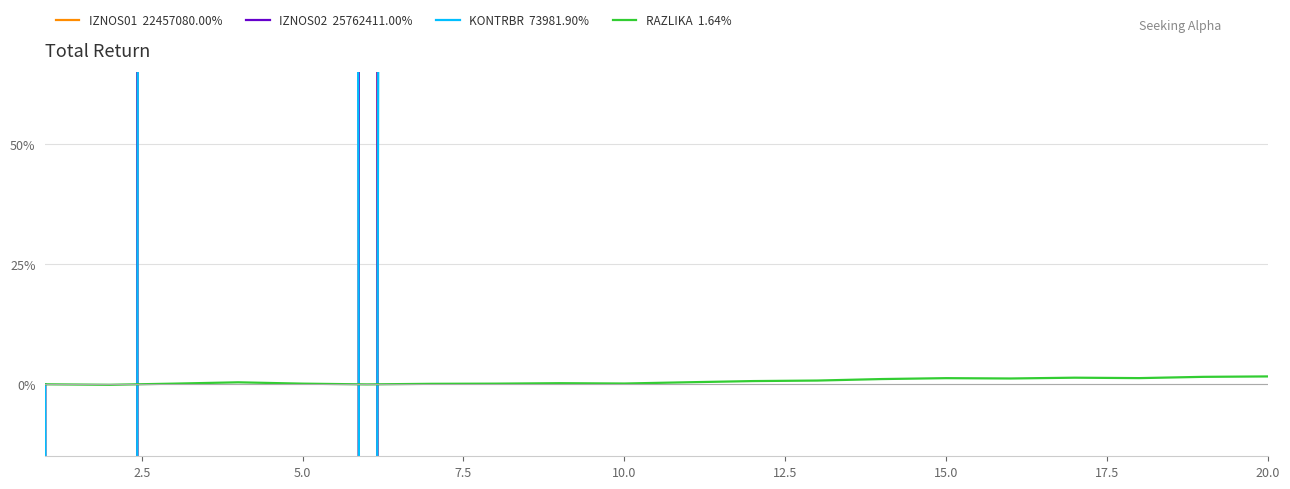

Reading left to right, what are all the values shown in this chart?

IZNOS01: 0.0	-14205.2	18690.0	56586.5	18414.6	-2688.1	13828.3	18662.4	31373.7	22086.3	58373.7	91988.2	106878.6	149685.9	175137.9	165686.1	188540.1	176468.4	212730.8	224570.8
IZNOS02: 0.0	-16296.0	21440.9	64915.2	21124.9	-3083.7	15863.6	21409.2	35991.4	25337.1	66965.4	105527.4	122609.4	171717.3	200915.4	190072.5	216290.2	202441.8	244041.5	257624.1
KONTRBR: 0.0	-46.8	61.6	186.4	60.7	-8.9	45.6	61.5	103.4	72.8	192.3	303.0	352.1	493.1	577.0	545.8	621.1	581.4	700.8	739.8
RAZLIKA: 0.0	-0.0	0.0	0.0	0.0	-0.0	0.0	0.0	0.0	0.0	0.0	0.0	0.0	0.0	0.0	0.0	0.0	0.0	0.0	0.0